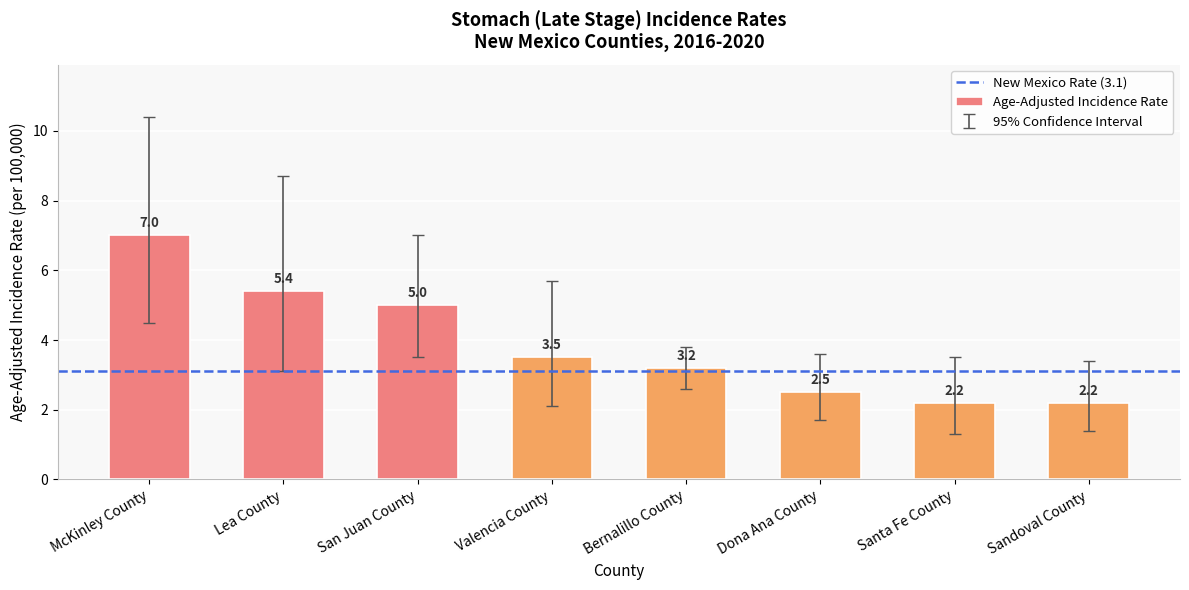

What position from the left is Sandoval County?

8